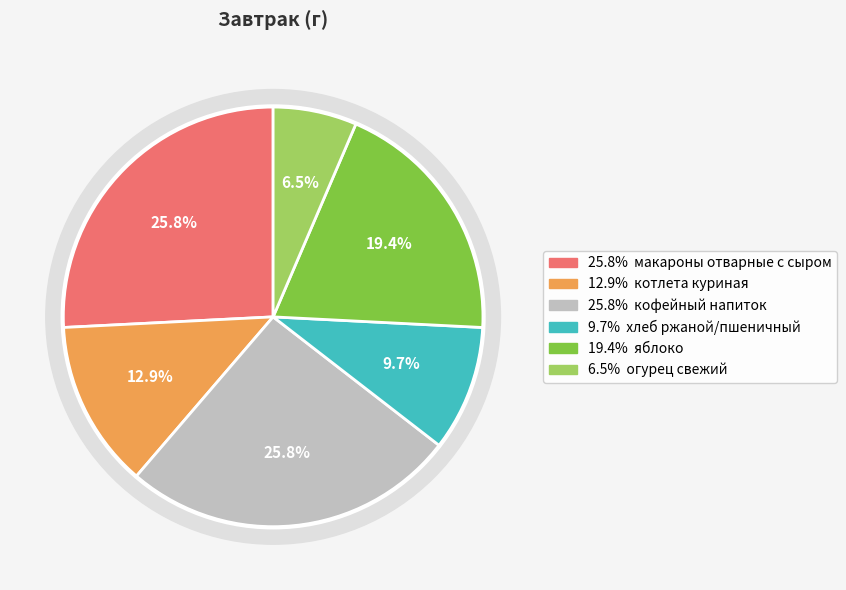

What portion of the pie excludes макароны отварные с сыром?

74.2%